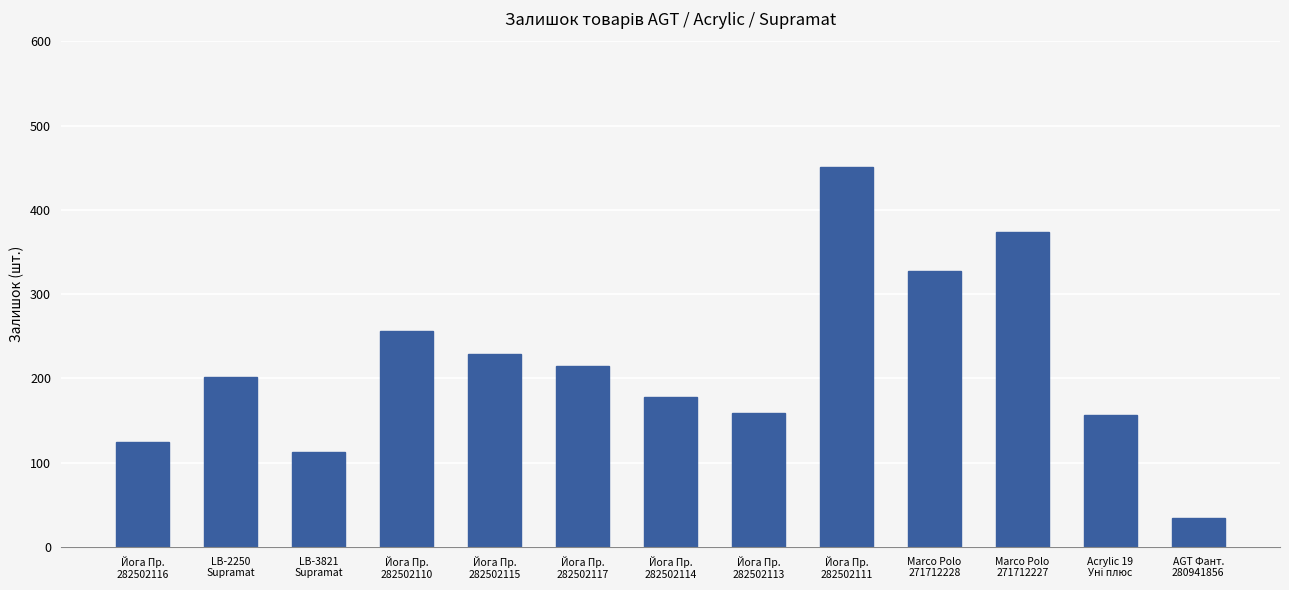

What is the difference between the values at Йога Пр.
282502113 and Marco Polo
271712227?

215